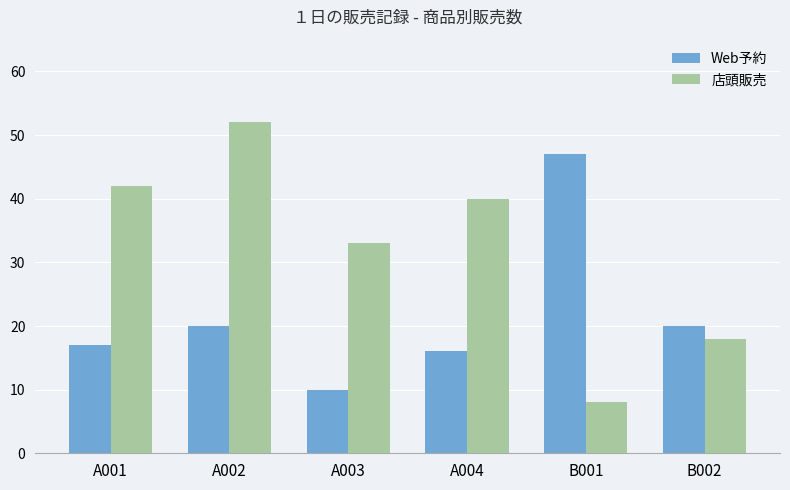

True or false: Web予約 has a value of 20 at A002.

True